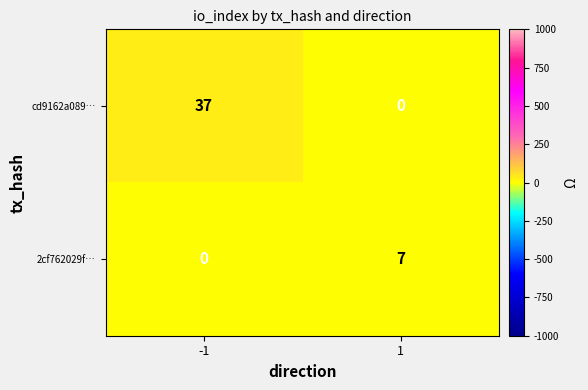

True or false: 2cf762029f… has a value of 0 at -1.

True